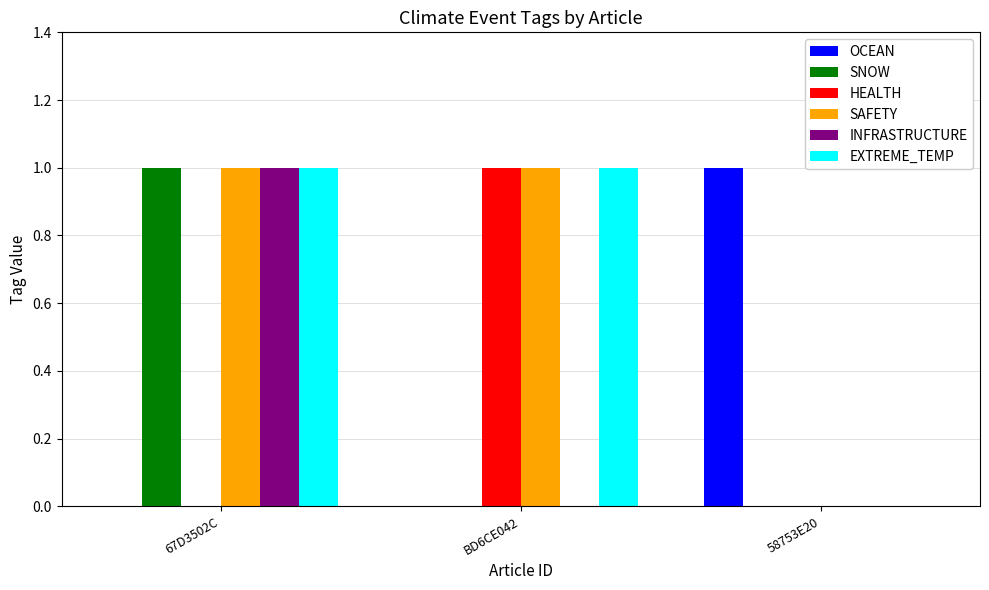

What is the sum of the SAFETY values at 67D3502C and 58753E20?

1